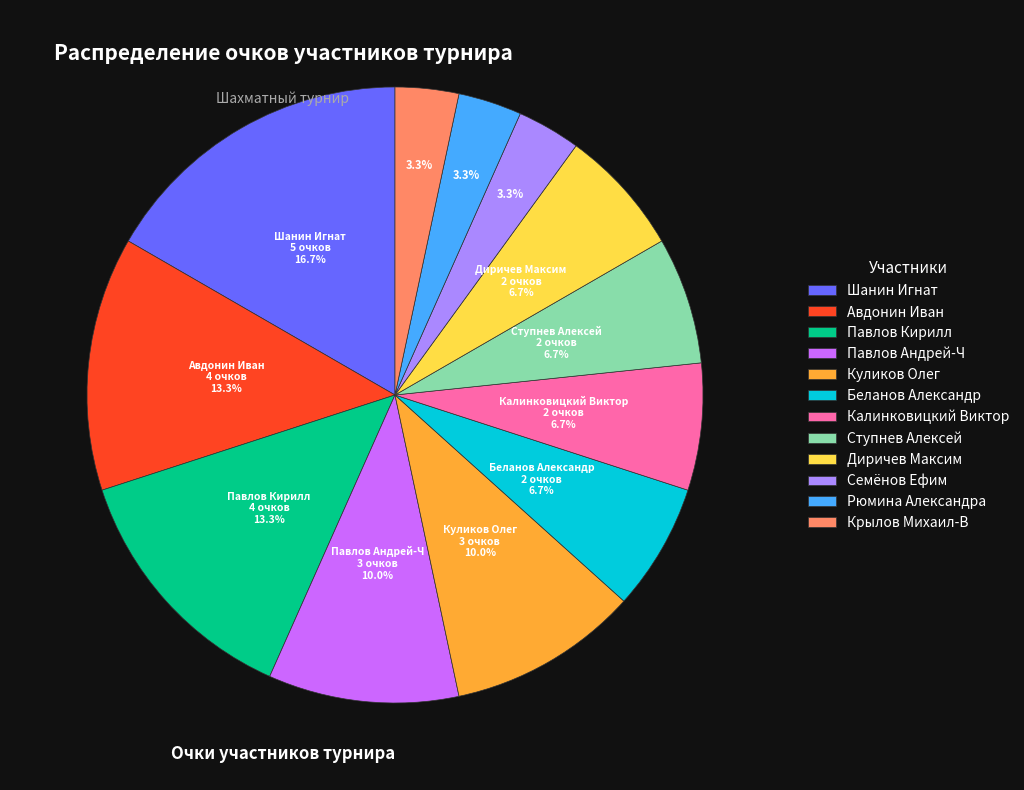

To the nearest percent, what portion does Ступнев Алексей represent?

7%